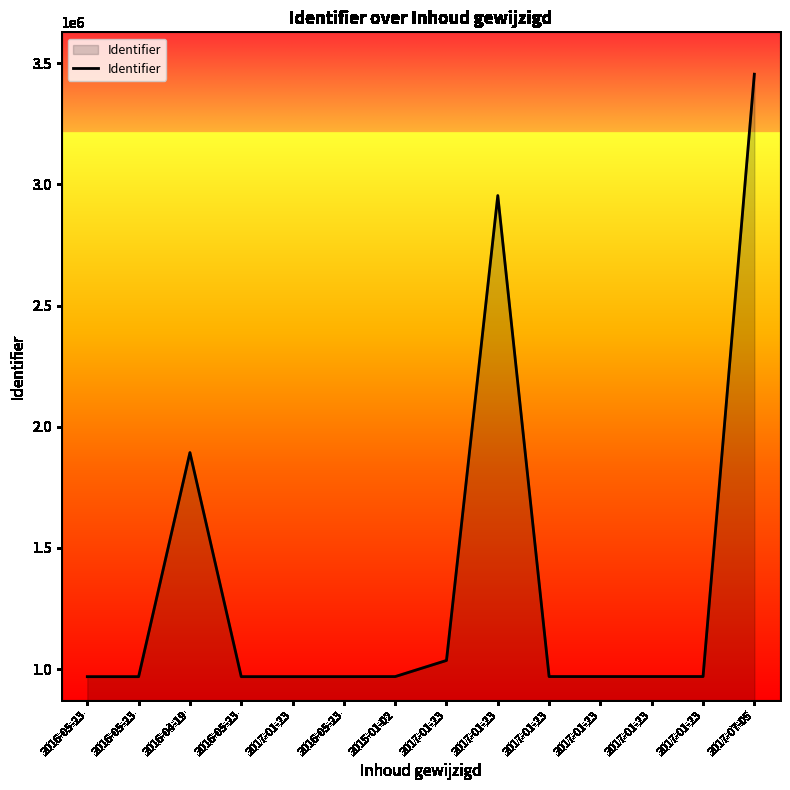

What is the difference between the values at 2017-01-23 and 2016-05-23?

456